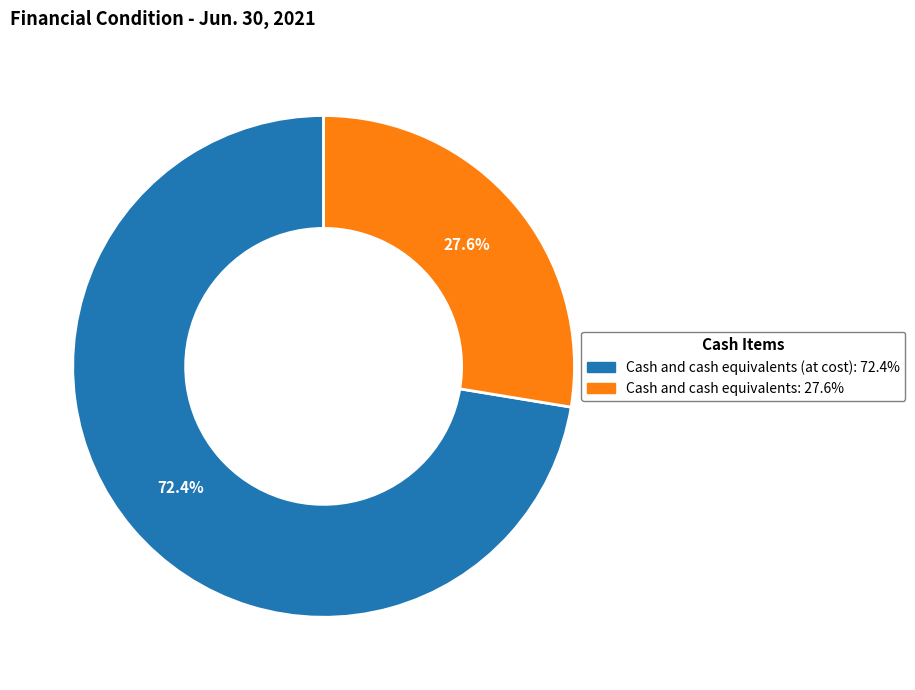

To the nearest percent, what is the average slice percentage?

50%